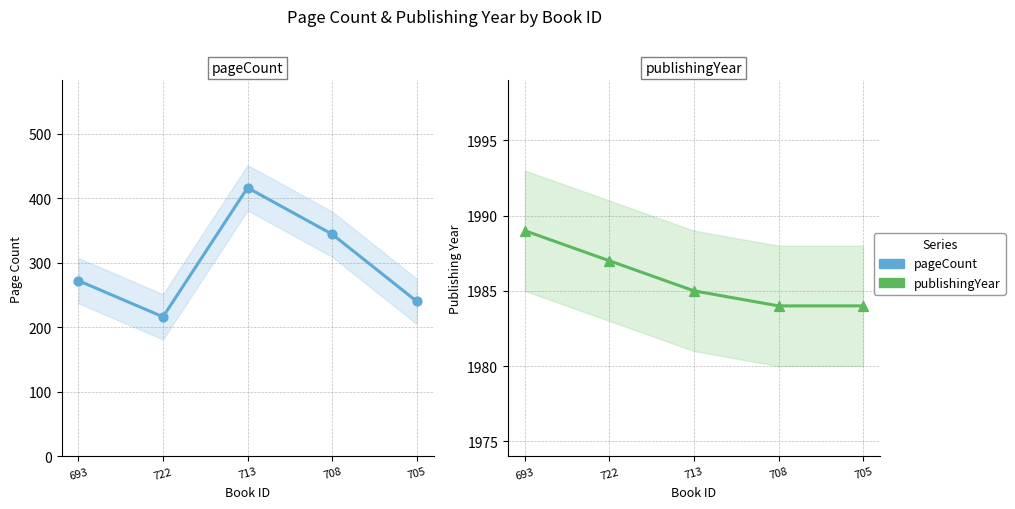

What are all the series names shown in the legend?

pageCount, publishingYear